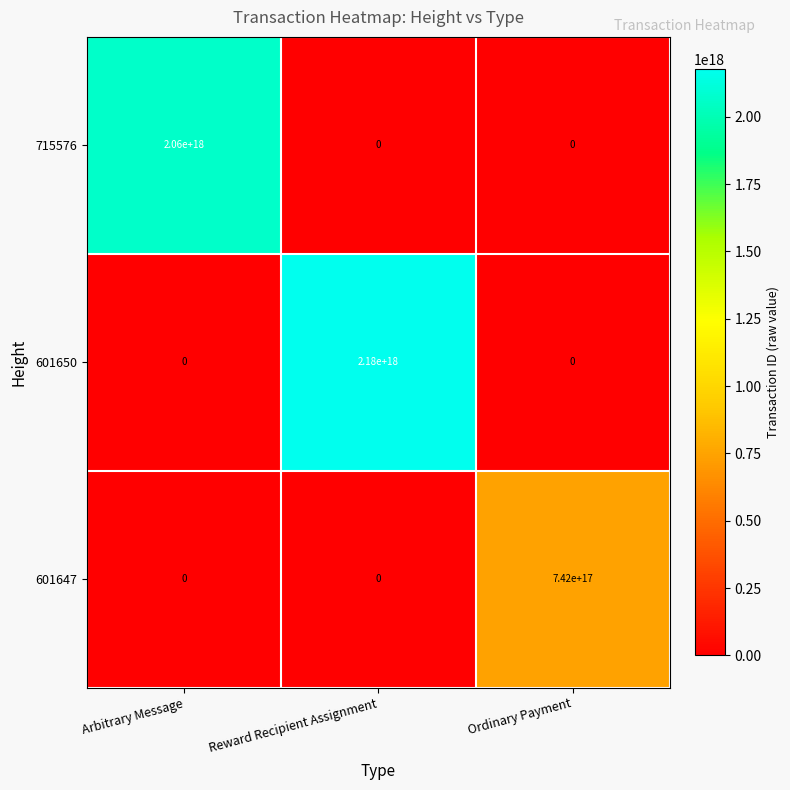

At how many categories does at least one series exceed 1270653138164829696?

2